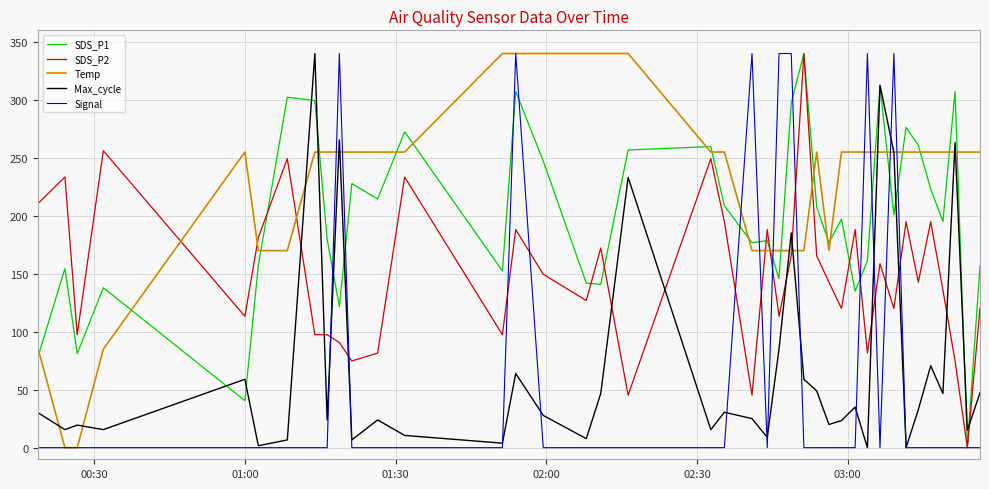

True or false: Max_cycle has more than 0 points higher than both neighbors.

True